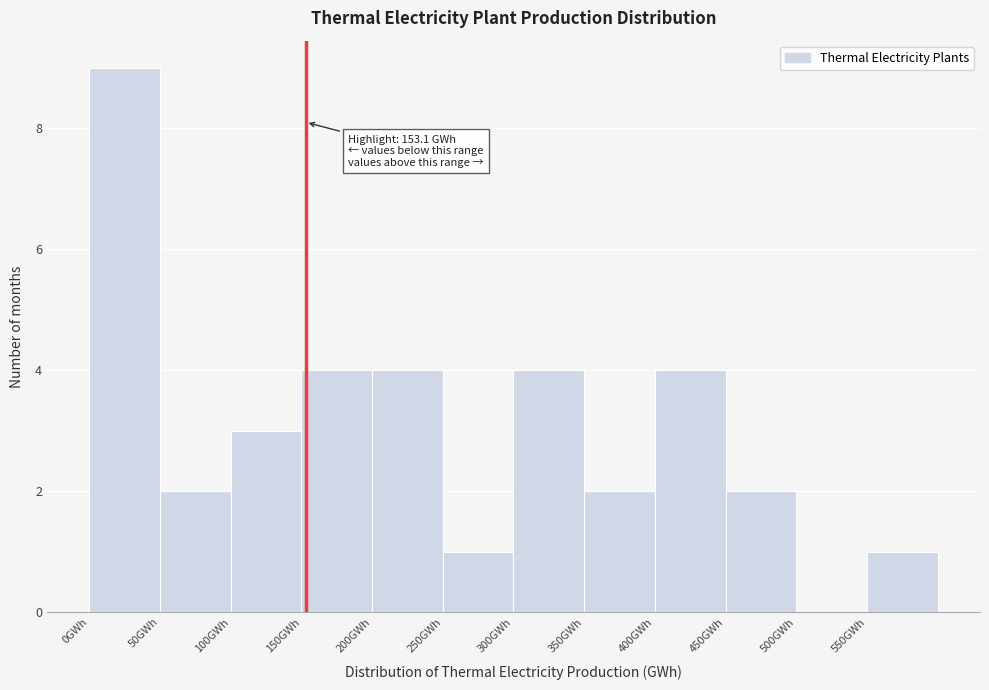

Over which range of the x-axis is the bar tallest?

0 to 50